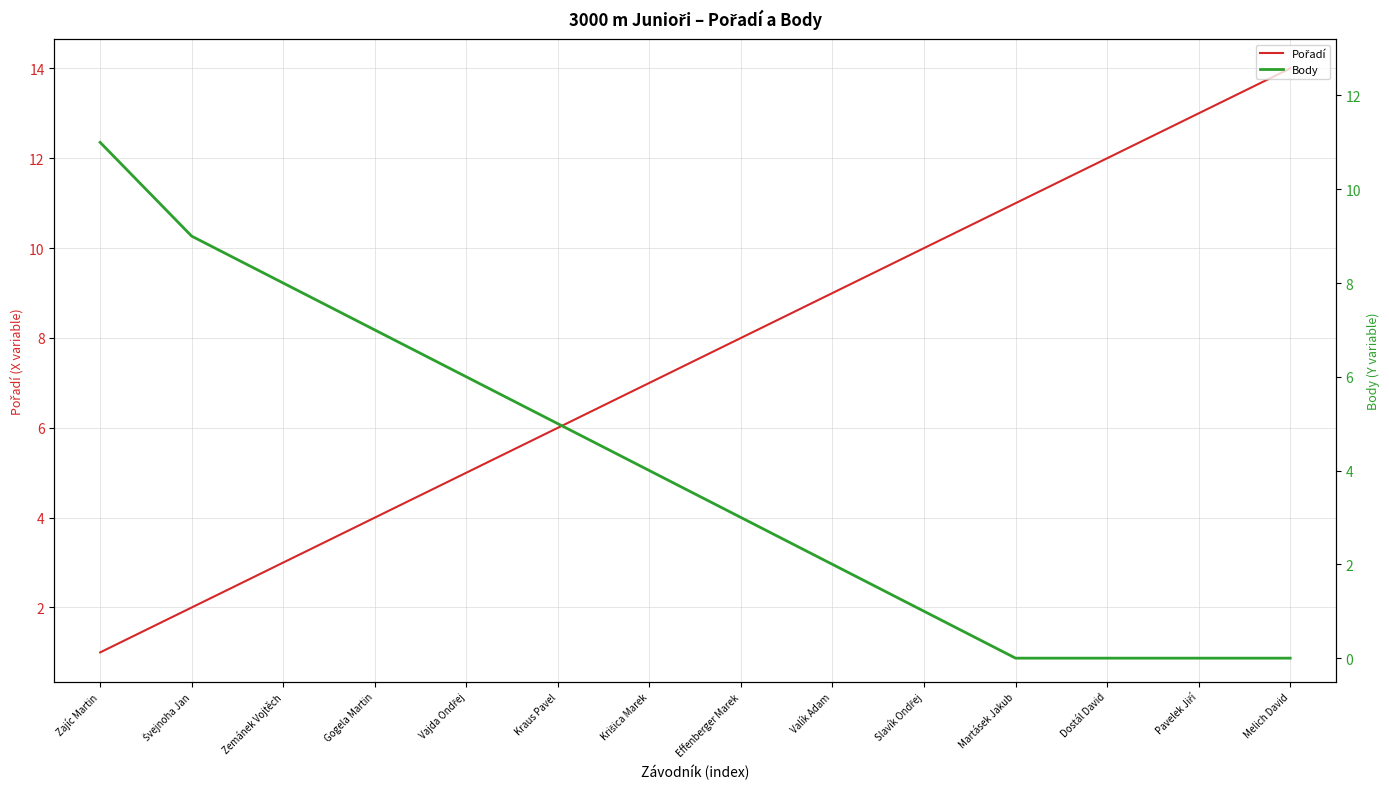

How many lines are shown in the chart?

2